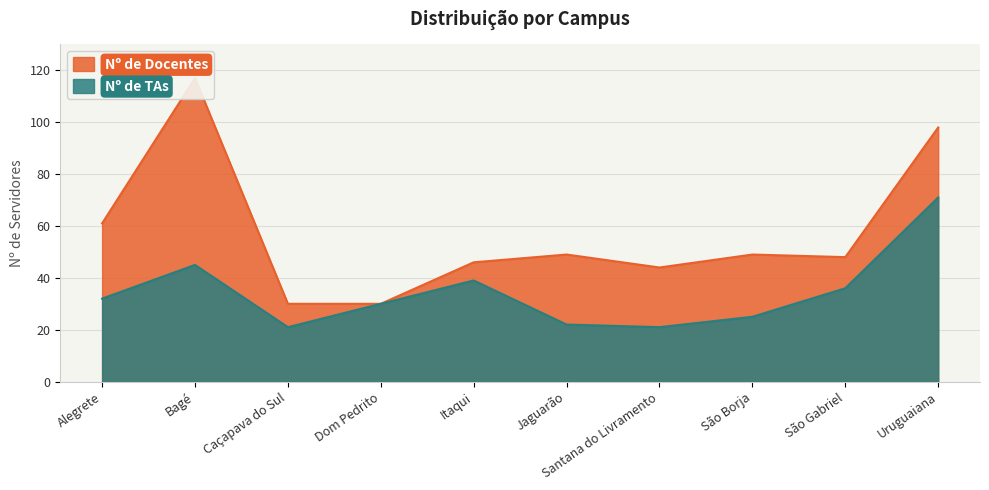

The value of Nº de Docentes at Santana do Livramento is 63. True or false?

False